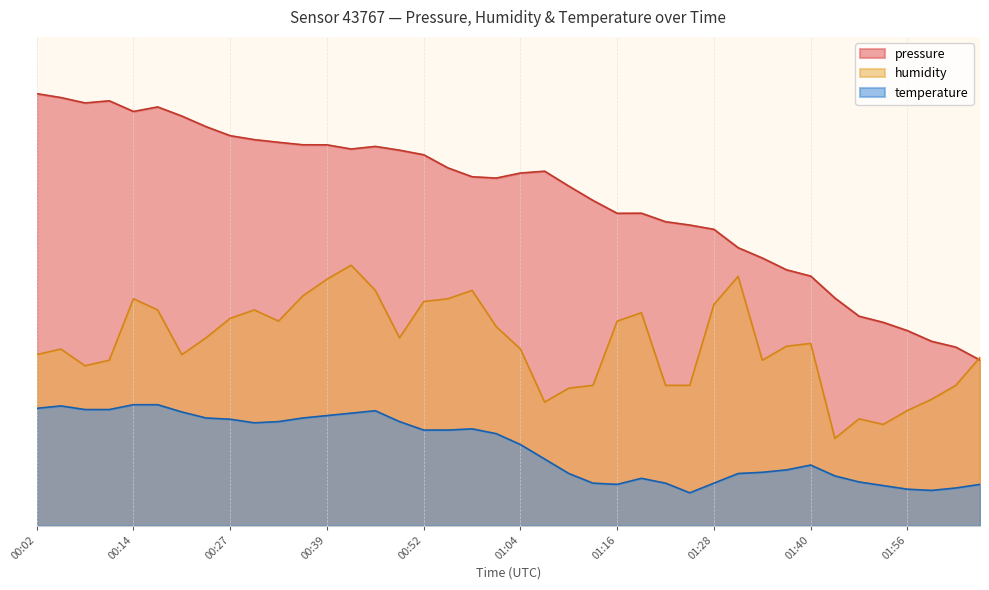

Rank the categories by pressure value from highest to lowest.

00:02, 00:05, 00:11, 00:08, 00:17, 00:14, 00:21, 00:24, 00:27, 00:30, 00:33, 00:36, 00:39, 00:45, 00:42, 00:48, 00:52, 00:55, 01:07, 01:04, 00:58, 01:01, 01:10, 01:13, 01:19, 01:16, 01:22, 01:25, 01:28, 01:31, 01:34, 01:37, 01:40, 01:47, 01:50, 01:53, 01:56, 01:59, 02:02, 02:05